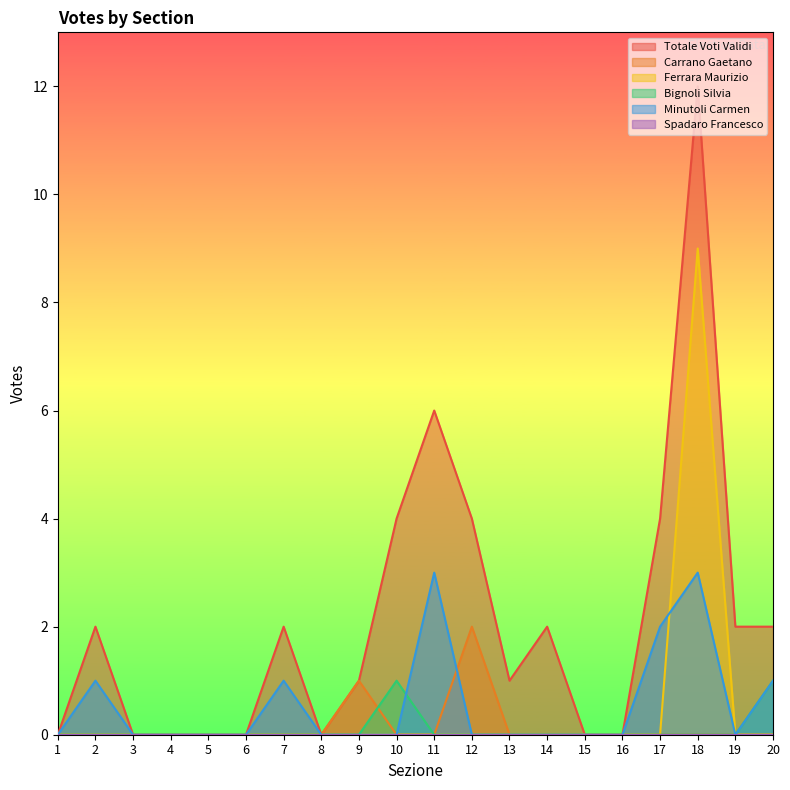

Does the chart display data point markers on the line(s)?

No